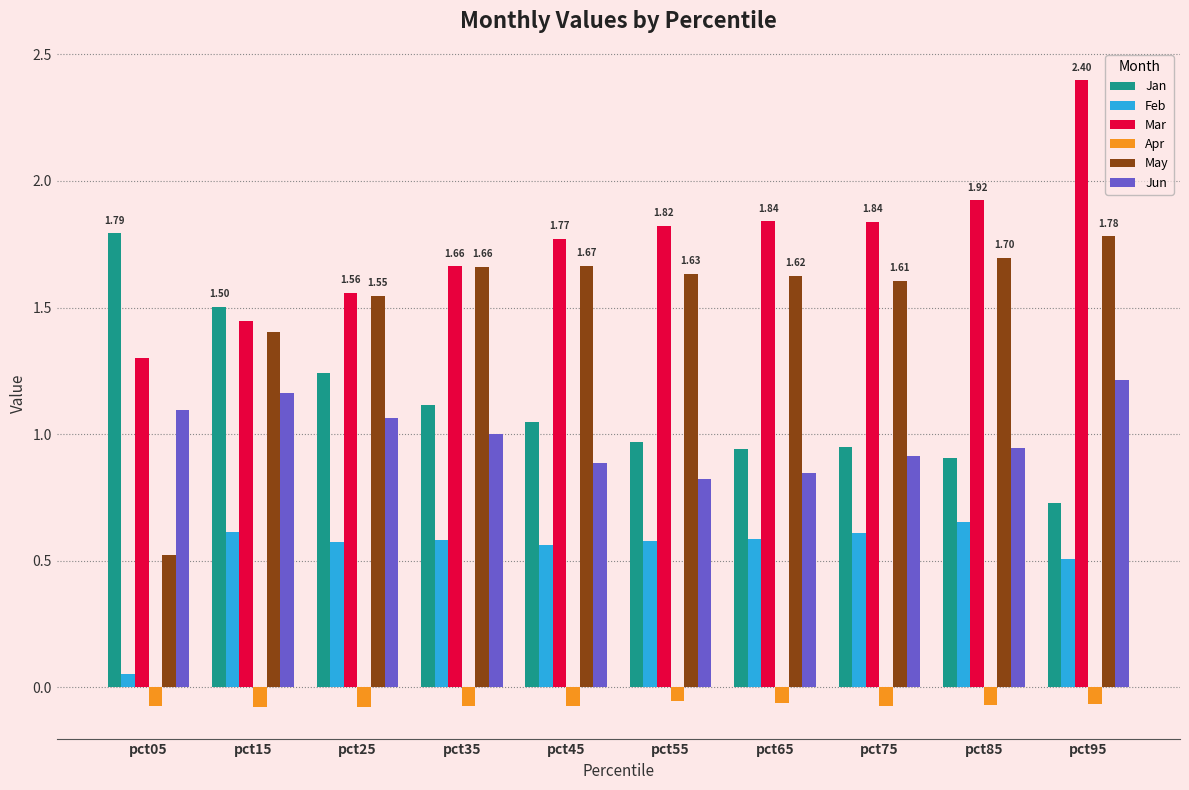

What is the difference between the Jan values at pct25 and pct15?

0.3